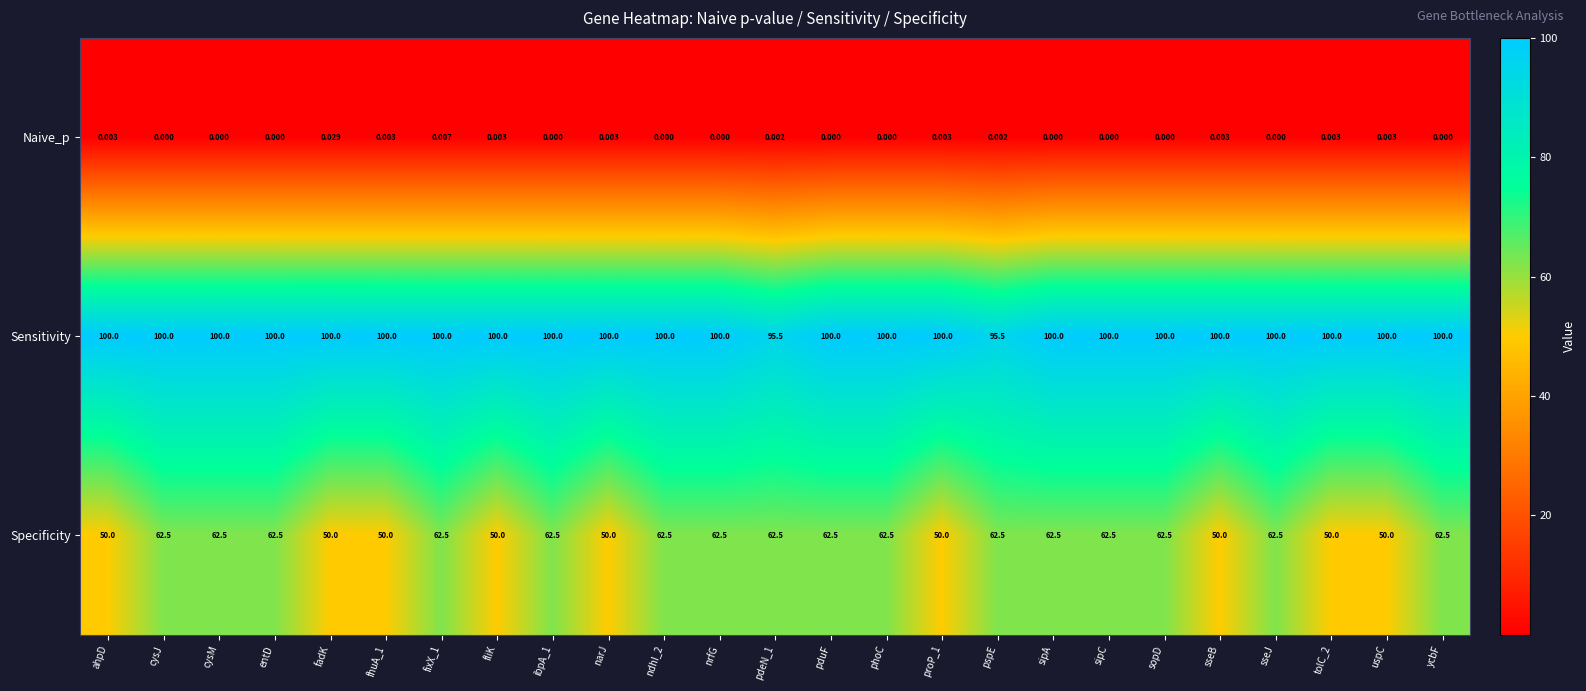

Is the value of Naive_p at phoC greater than the value of Specificity at phoC?

No